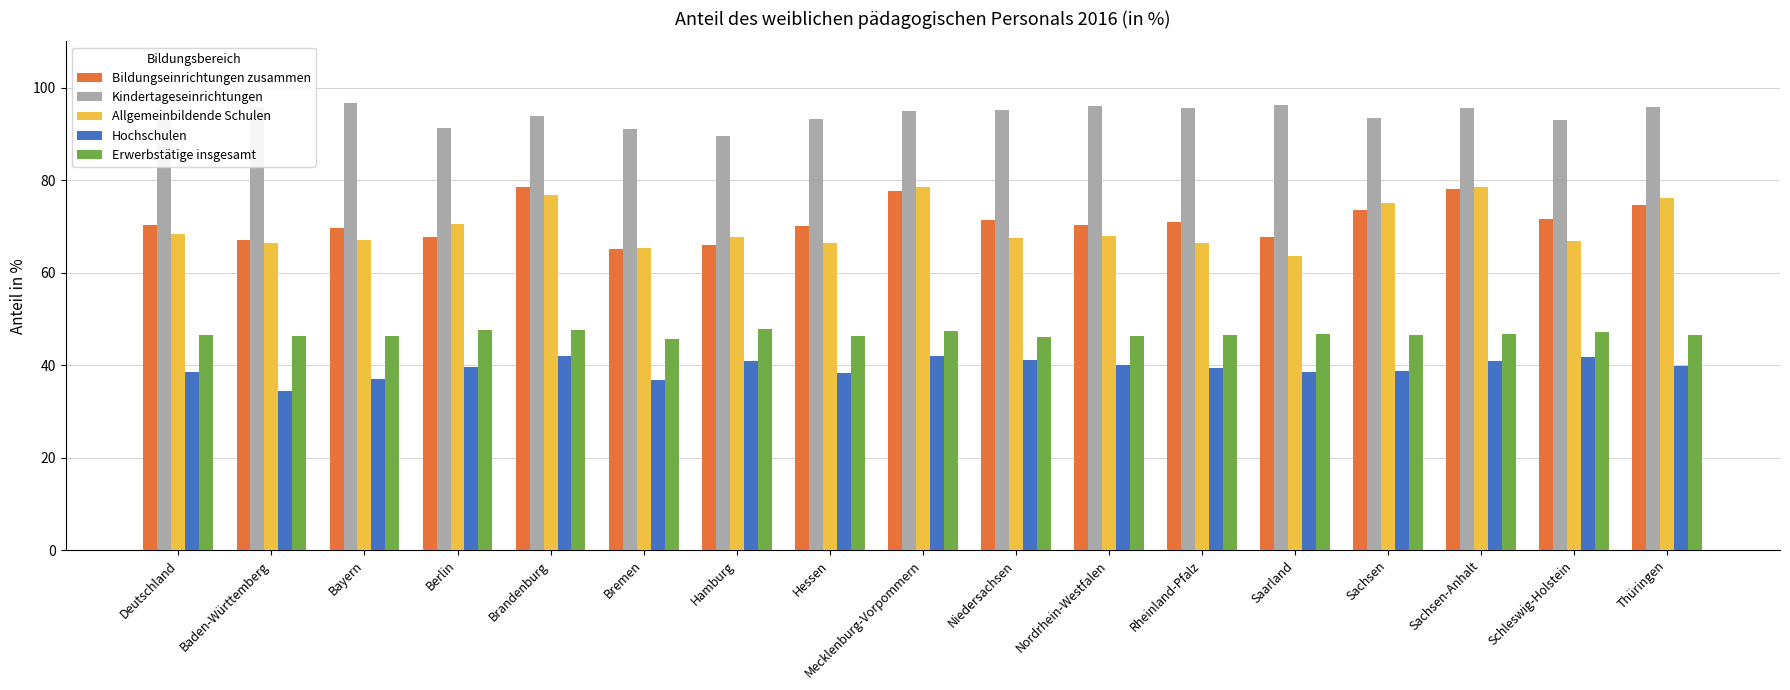

What is the label of the 16th bar from the right?

Baden-Württemberg